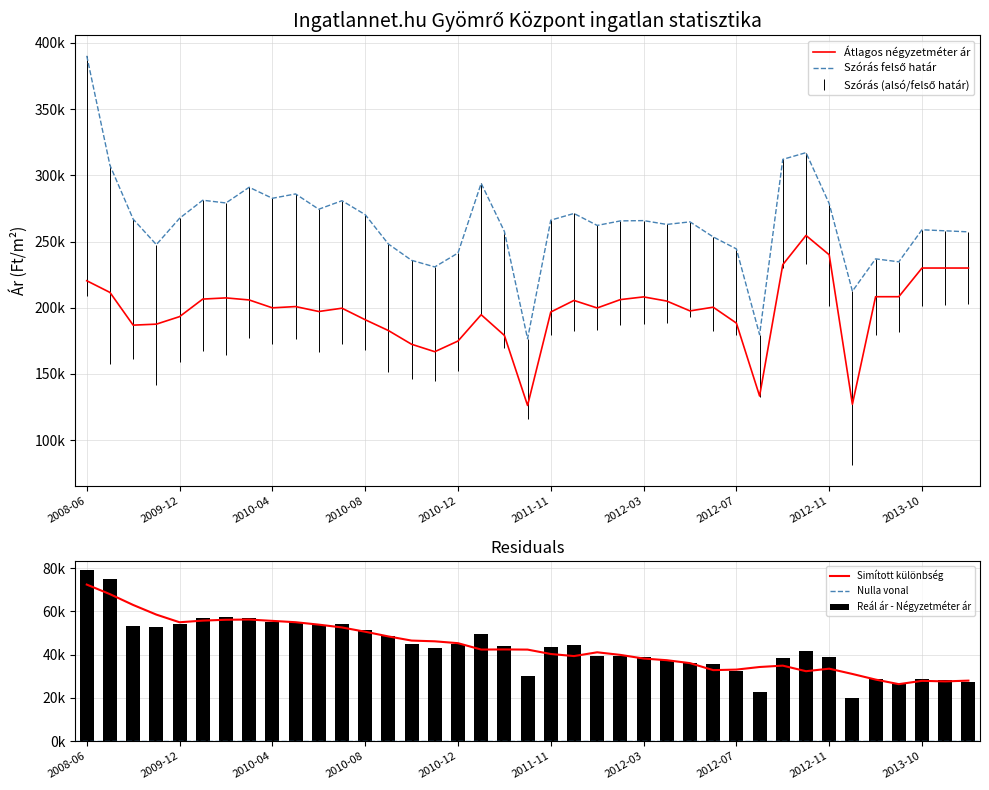

Reading left to right, extract all data points from this chart.

Átlagos négyzetméter ár: 2008-06=220396	2008-07=211570	2009-10=186859	2009-11=187612	2009-12=193291	2010-01=206543	2010-02=207438	2010-03=205886	2010-04=199929	2010-05=200887	2010-06=197165	2010-07=199651	2010-08=190957	2010-09=182788	2010-10=172416	2010-11=166804	2010-12=174839	2011-02=194729	2011-03=179104	2011-05=126199	2011-11=196773	2011-12=205518	2012-01=199826	2012-02=206156	2012-03=208199	2012-04=205052	2012-05=197620	2012-06=200417	2012-07=188411	2012-08=133333	2012-09=232521	2012-10=254615	2012-11=240000	2013-01=127052	2013-08=208333	2013-09=208333	2013-10=230000	2013-11=230000	2013-12=230000
Szórás felső határ: 2008-06=390316	2008-07=307604	2009-10=266945	2009-11=247684	2009-12=267579	2010-01=281218	2010-02=279150	2010-03=291010	2010-04=282682	2010-05=285973	2010-06=274422	2010-07=280854	2010-08=270340	2010-09=248164	2010-10=235824	2010-11=230827	2010-12=241337	2011-02=293970	2011-03=257687	2011-05=176560	2011-11=266176	2011-12=271215	2012-01=262192	2012-02=265604	2012-03=265829	2012-04=262936	2012-05=264876	2012-06=253516	2012-07=244450	2012-08=179654	2012-09=312084	2012-10=317160	2012-11=278667	2013-01=212496	2013-08=236925	2013-09=234693	2013-10=258904	2013-11=258116	2013-12=257332